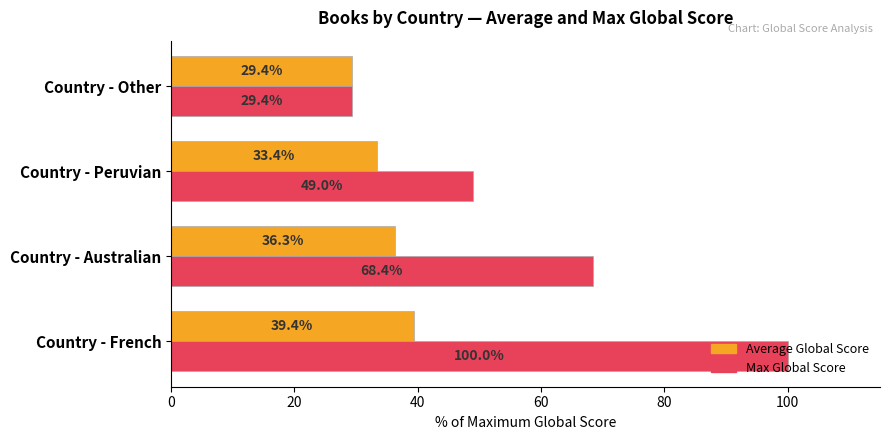

What is the sum of all Average Global Score values?

138.5